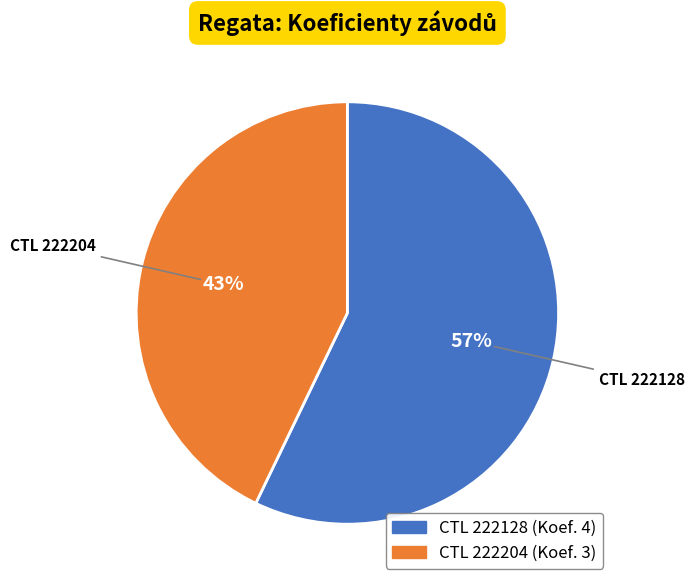

Does any single category account for the majority?

Yes